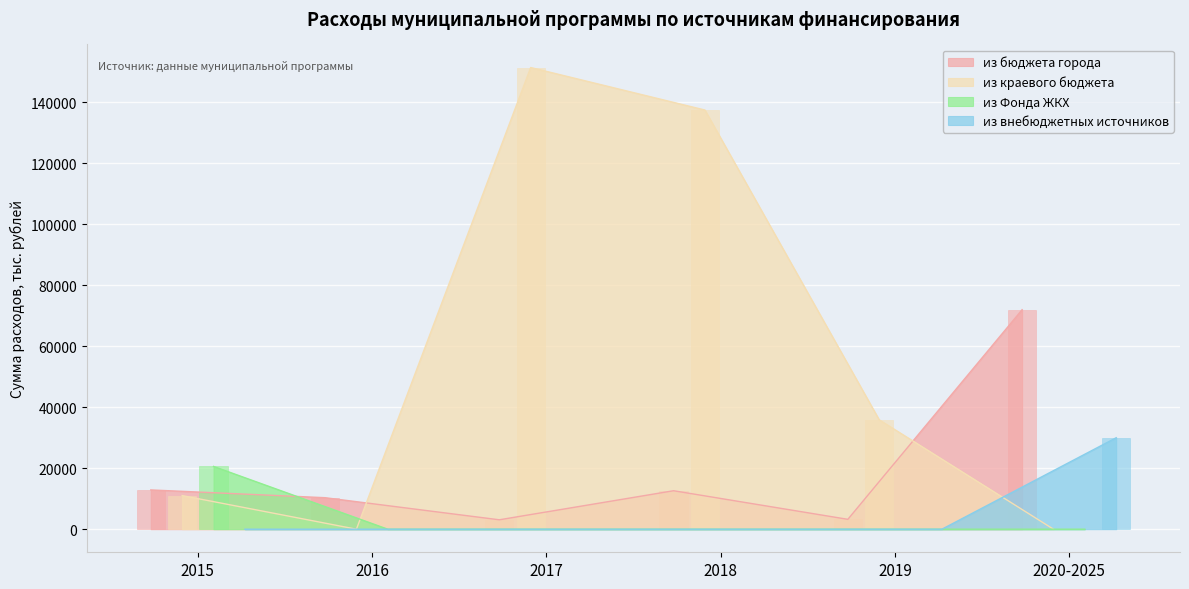

What is the sum of the из краевого бюджета values at 2017 and 2019?

187328.9